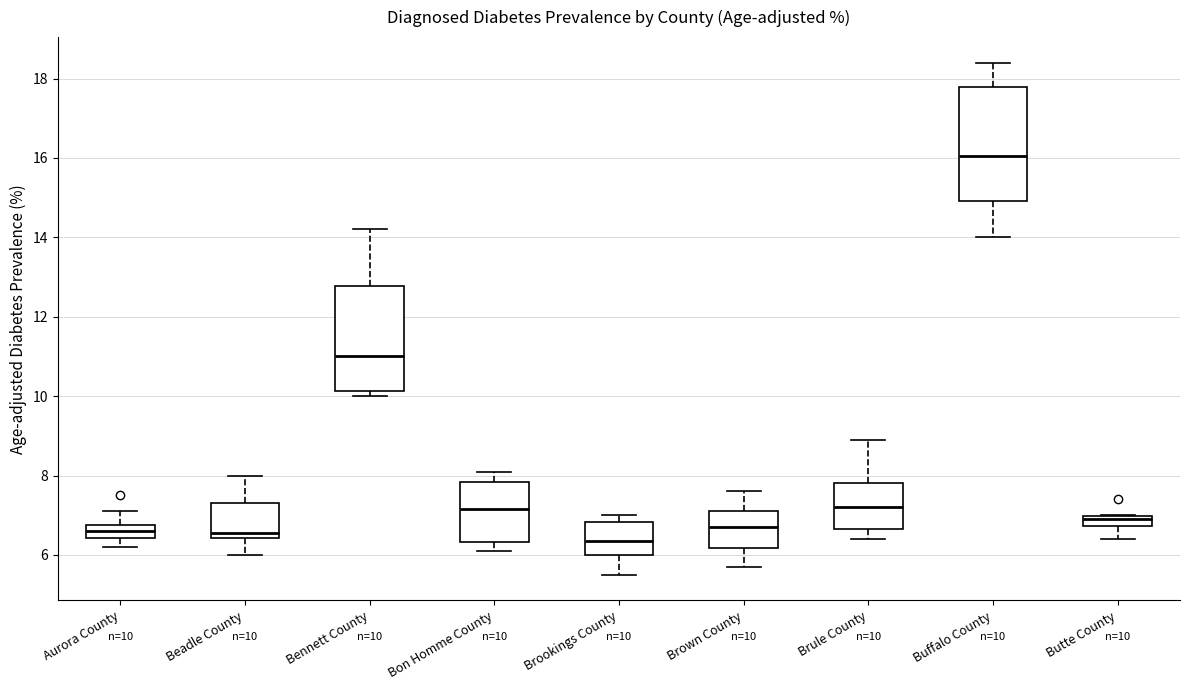

Which box has the highest median line?

Buffalo County